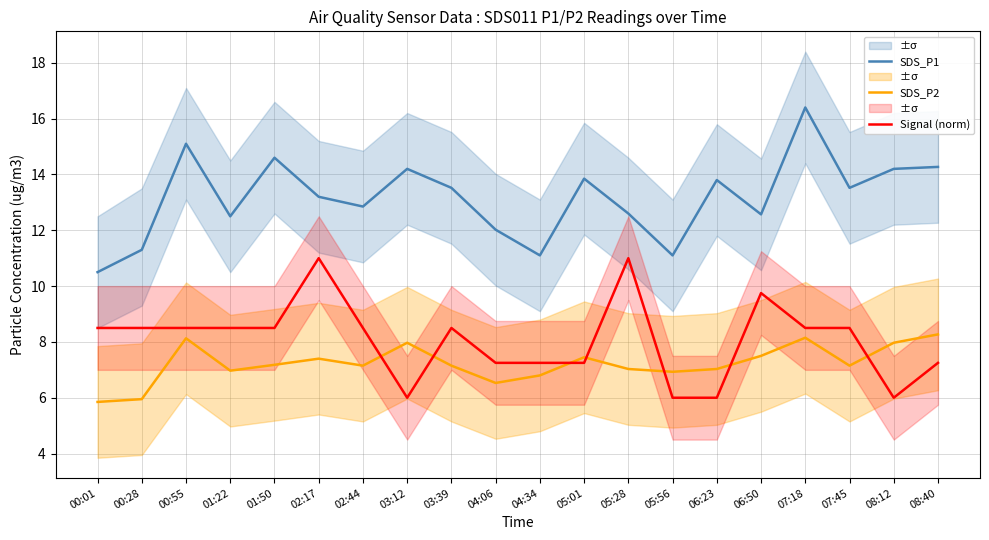

Reading left to right, what are all the values shown in this chart?

SDS_P1: 00:01=10.5	00:28=11.3	00:55=15.1	01:22=12.5	01:50=14.6	02:17=13.2	02:44=12.8	03:12=14.2	03:39=13.5	04:06=12.0	04:34=11.1	05:01=13.8	05:28=12.6	05:56=11.1	06:23=13.8	06:50=12.6	07:18=16.4	07:45=13.5	08:12=14.2	08:40=14.3
SDS_P2: 00:01=5.8	00:28=6.0	00:55=8.1	01:22=7.0	01:50=7.2	02:17=7.4	02:44=7.2	03:12=8.0	03:39=7.2	04:06=6.5	04:34=6.8	05:01=7.5	05:28=7.0	05:56=6.9	06:23=7.0	06:50=7.5	07:18=8.2	07:45=7.2	08:12=8.0	08:40=8.3
Signal (norm): 00:01=8.5	00:28=8.5	00:55=8.5	01:22=8.5	01:50=8.5	02:17=11.0	02:44=8.5	03:12=6.0	03:39=8.5	04:06=7.2	04:34=7.2	05:01=7.2	05:28=11.0	05:56=6.0	06:23=6.0	06:50=9.8	07:18=8.5	07:45=8.5	08:12=6.0	08:40=7.2